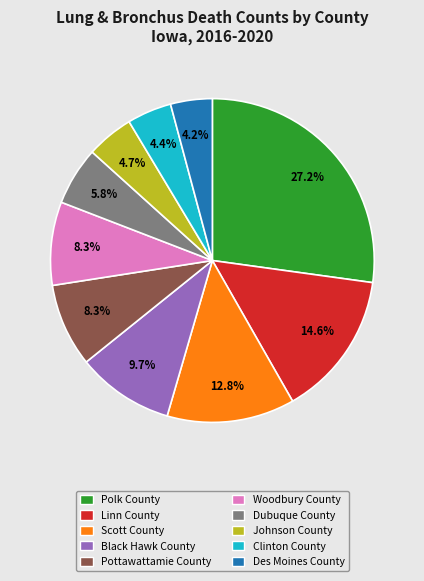

Which slice is the largest?

Polk County